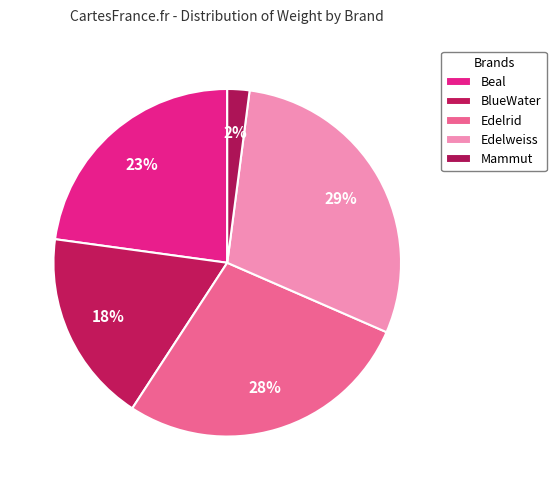

How many segments does this pie chart have?

5